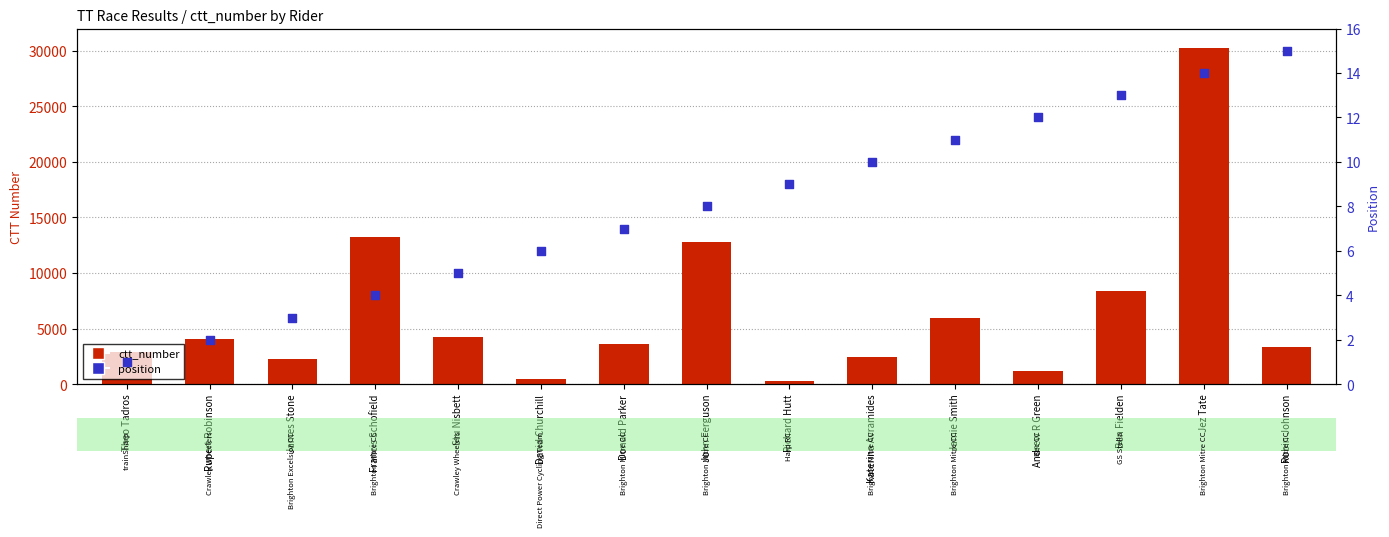

Which series reaches the minimum Y coordinate?

position